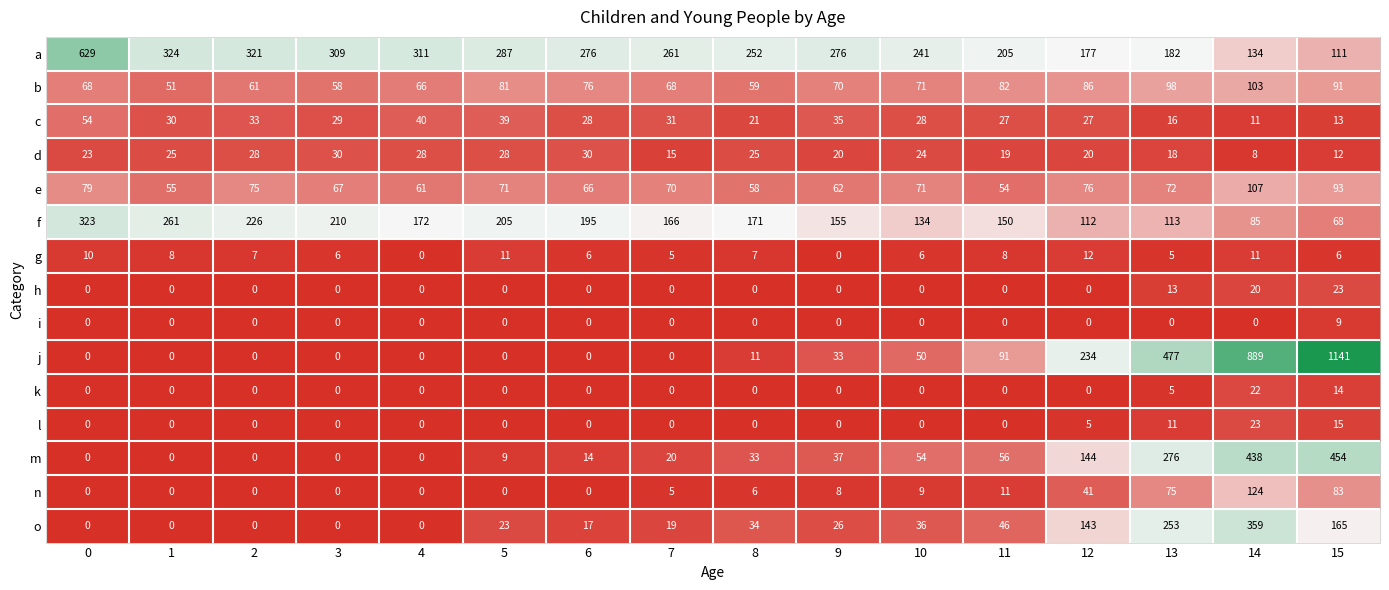

Which series has the widest spread of values?

j